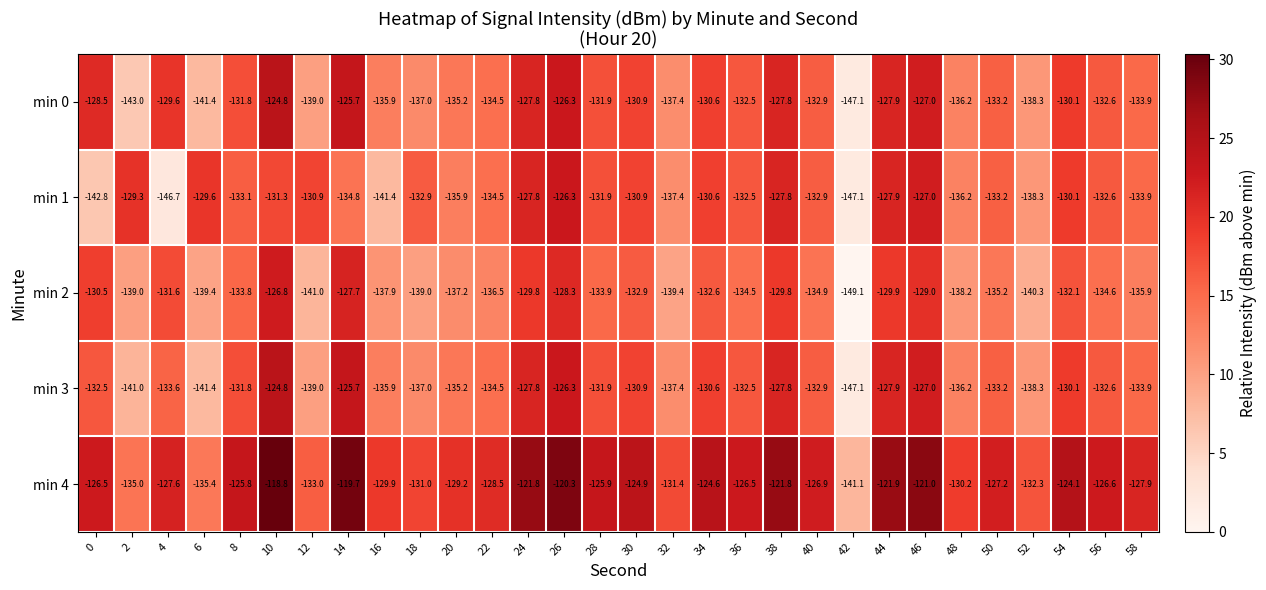

How many categories are shown in the chart?

30